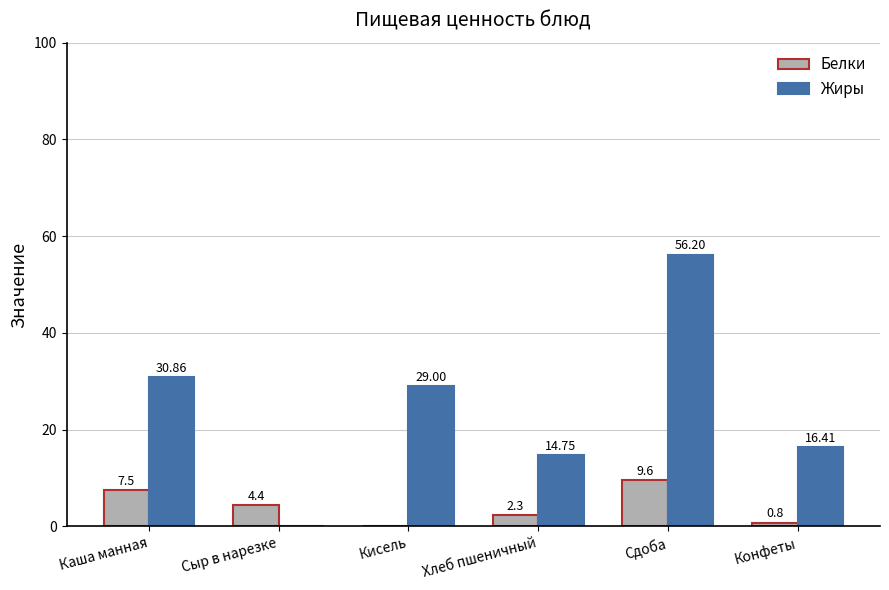

What are all the series names shown in the legend?

Белки, Жиры